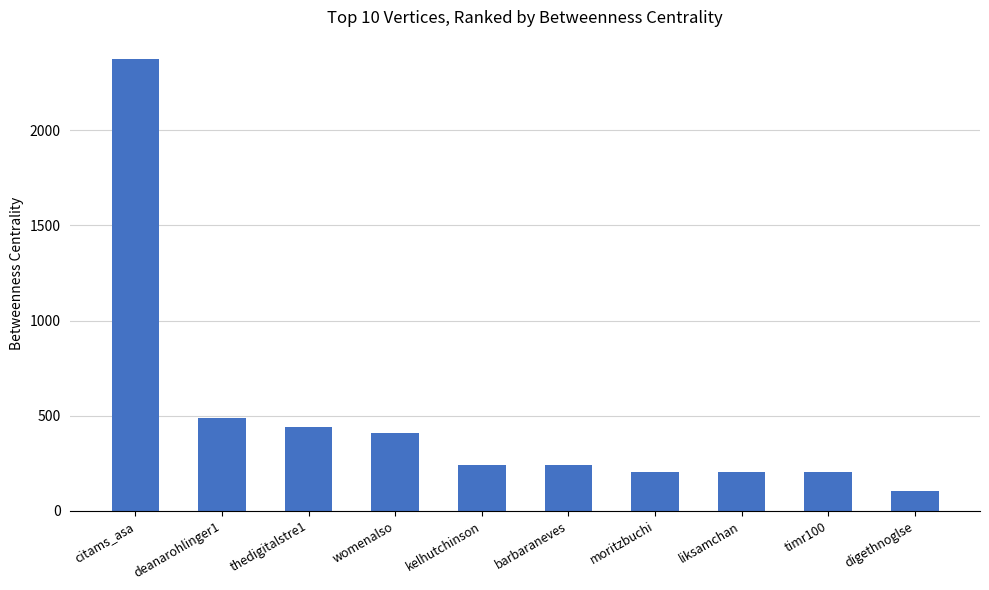

What is the label of the 8th bar from the right?

thedigitalstre1